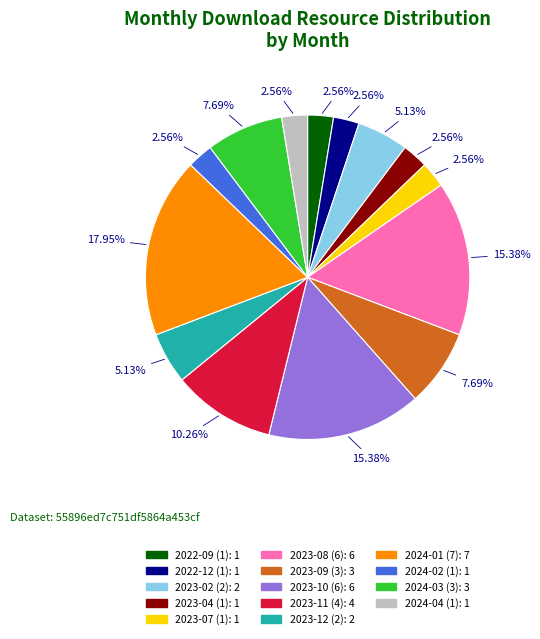

Approximately how many times larger is the value at 2024-02 (1) compared to 2023-09 (3)?

0.3